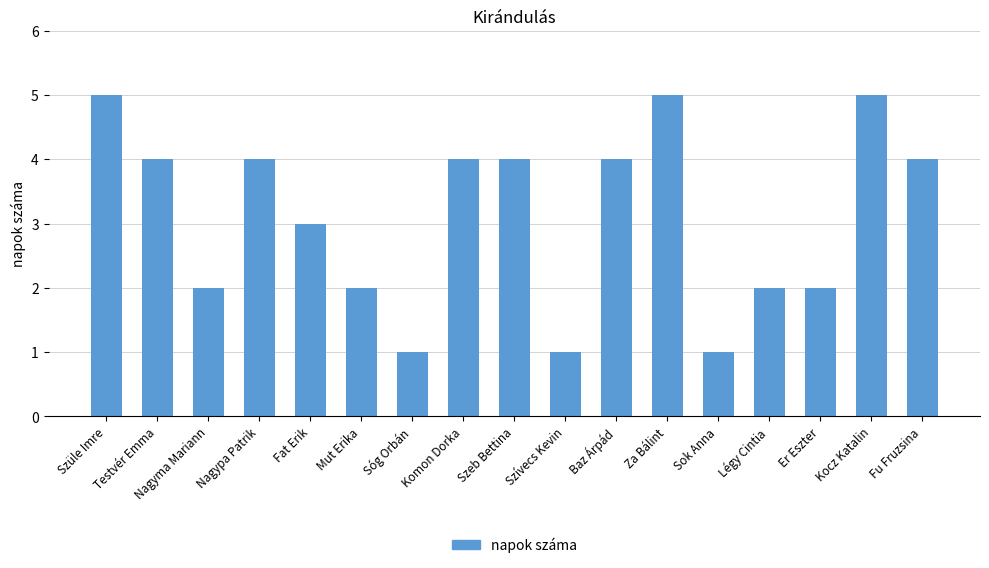

Are the bars horizontal?

No